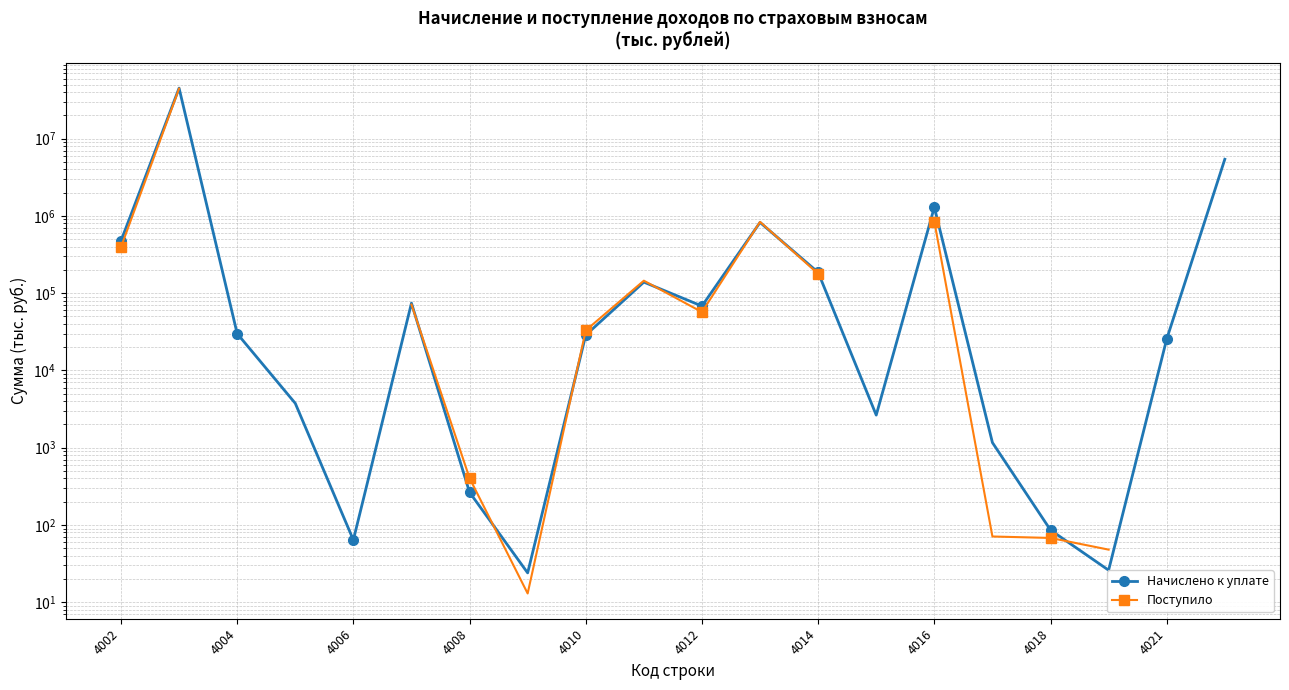

Between 16 and 4008, which is larger?

4008